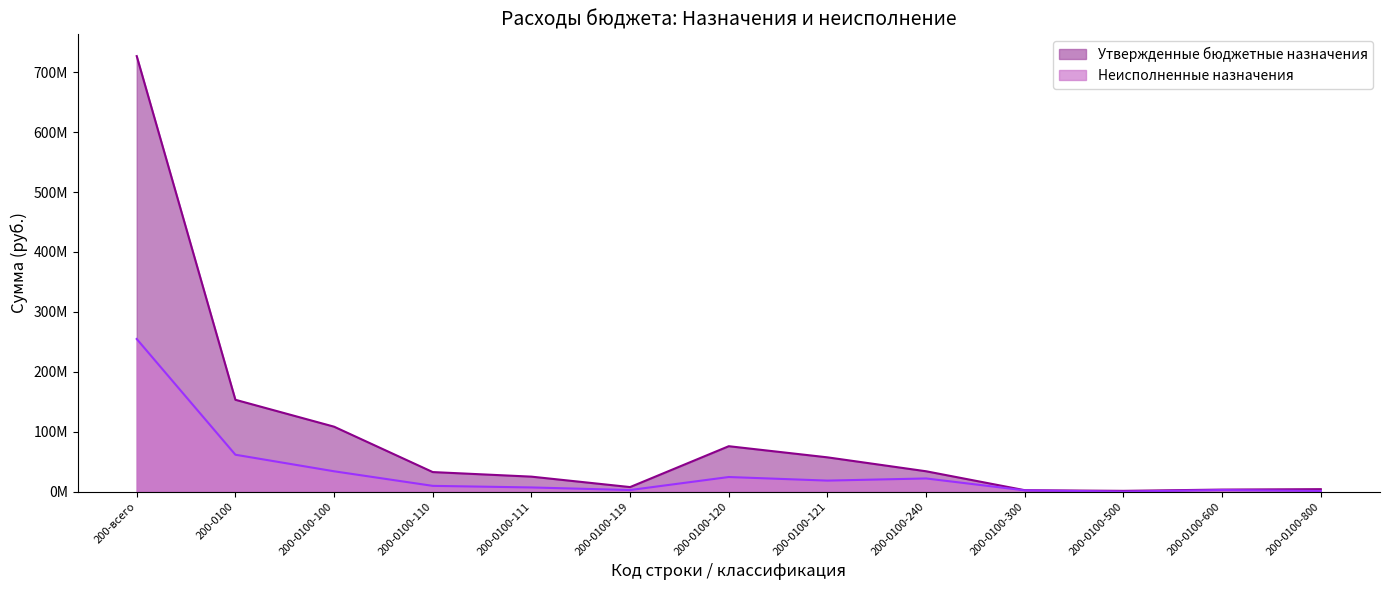

How many interior local valleys does the Утвержденные бюджетные назначения series have?

2